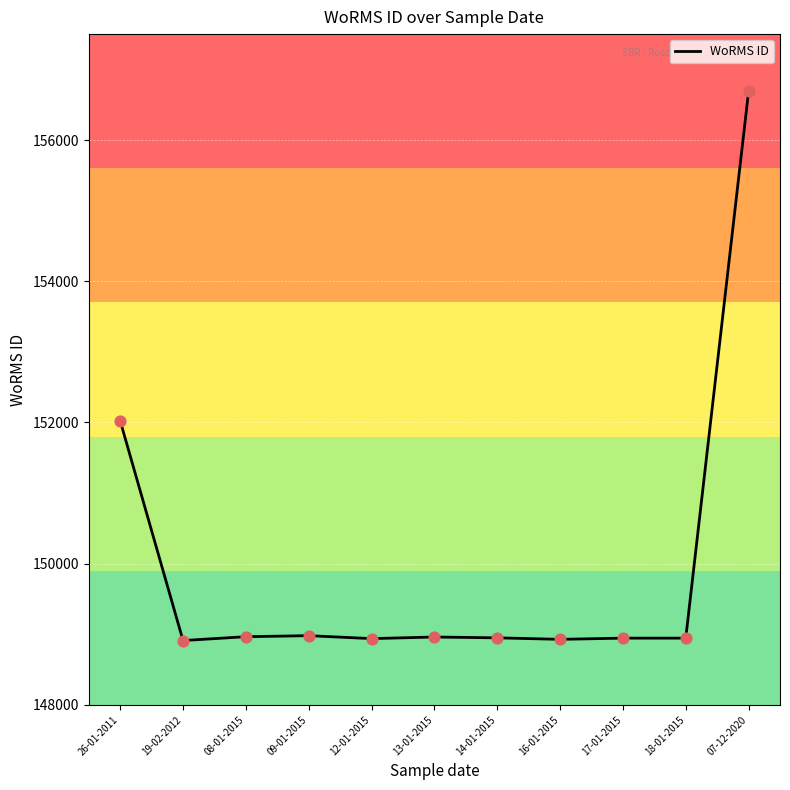

What is the change in value from 09-01-2015 to 16-01-2015?

-52.0